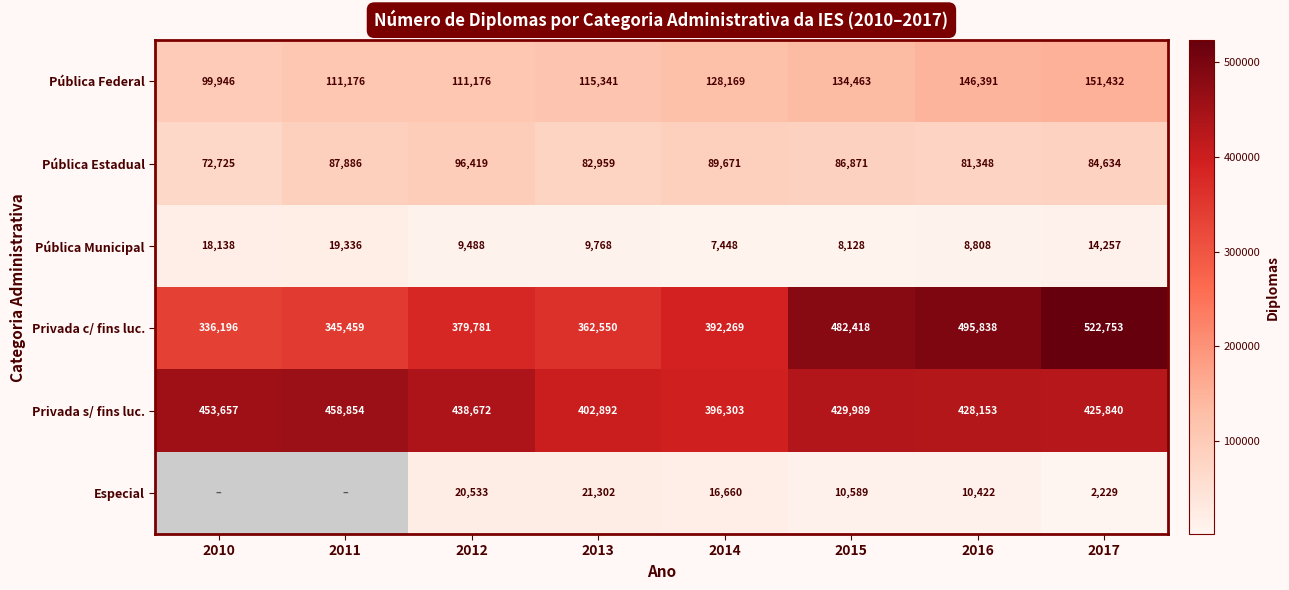

At 2017, list the series in order from smallest to largest.

Especial, Pública Municipal, Pública Estadual, Pública Federal, Privada s/ fins luc., Privada c/ fins luc.